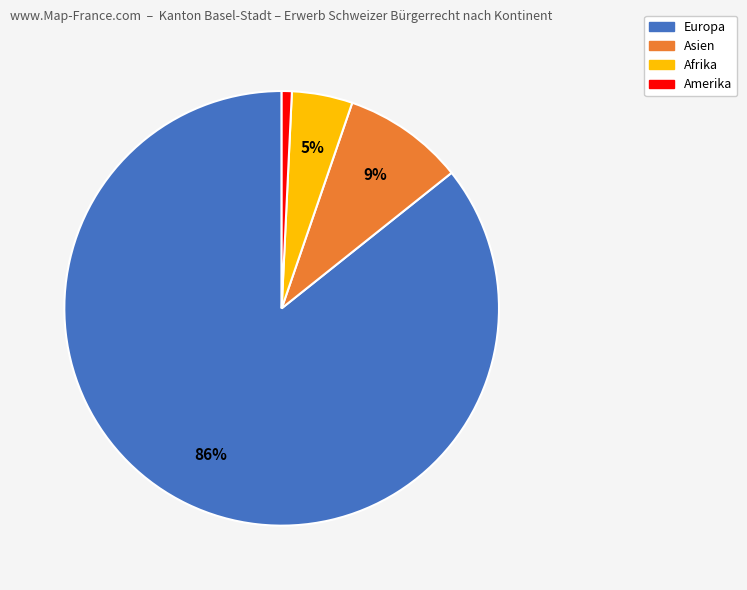

Is it true that Europa is 77% of the pie?

False